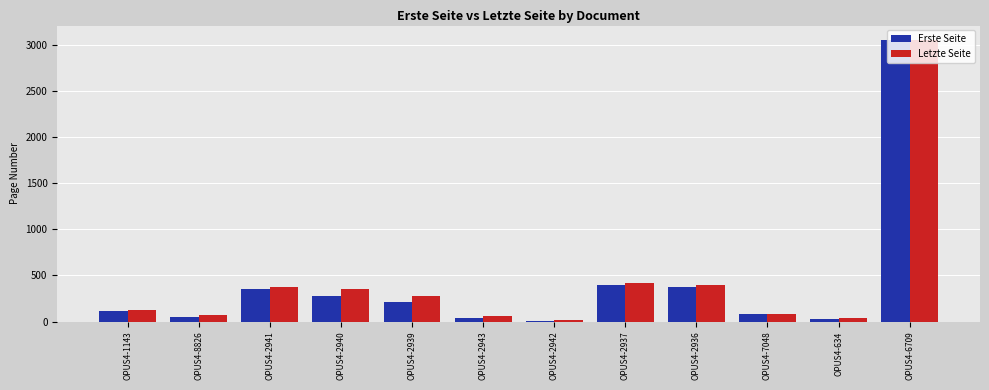

What is the sum of all Letzte Seite values?

5257